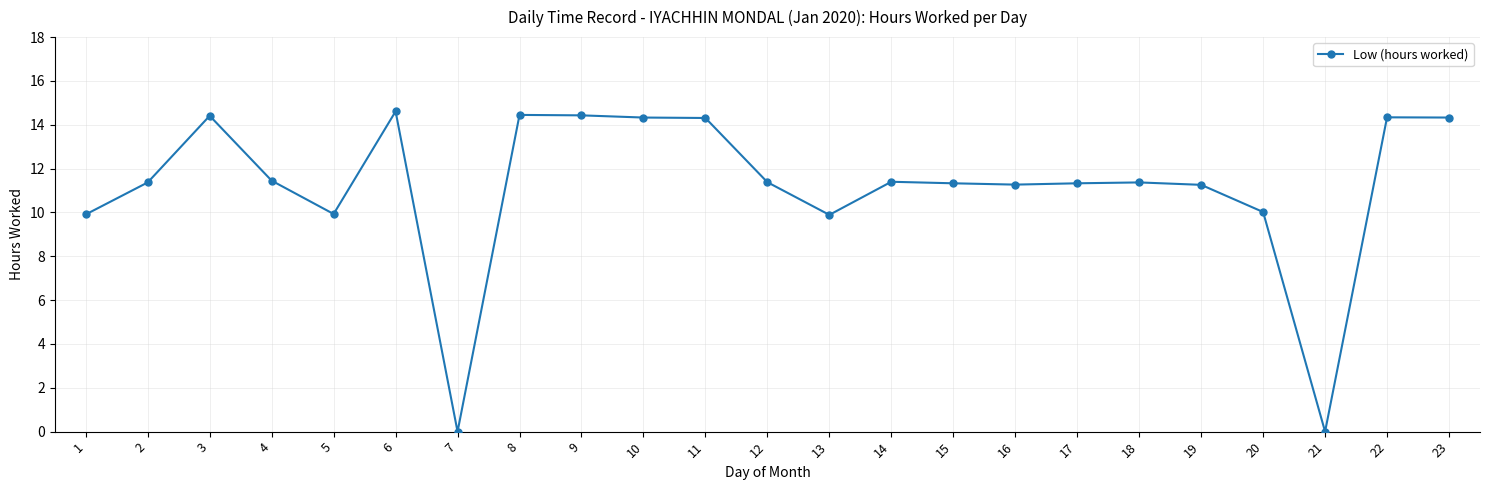

What is the sum of the values at 20 and 23?

24.4